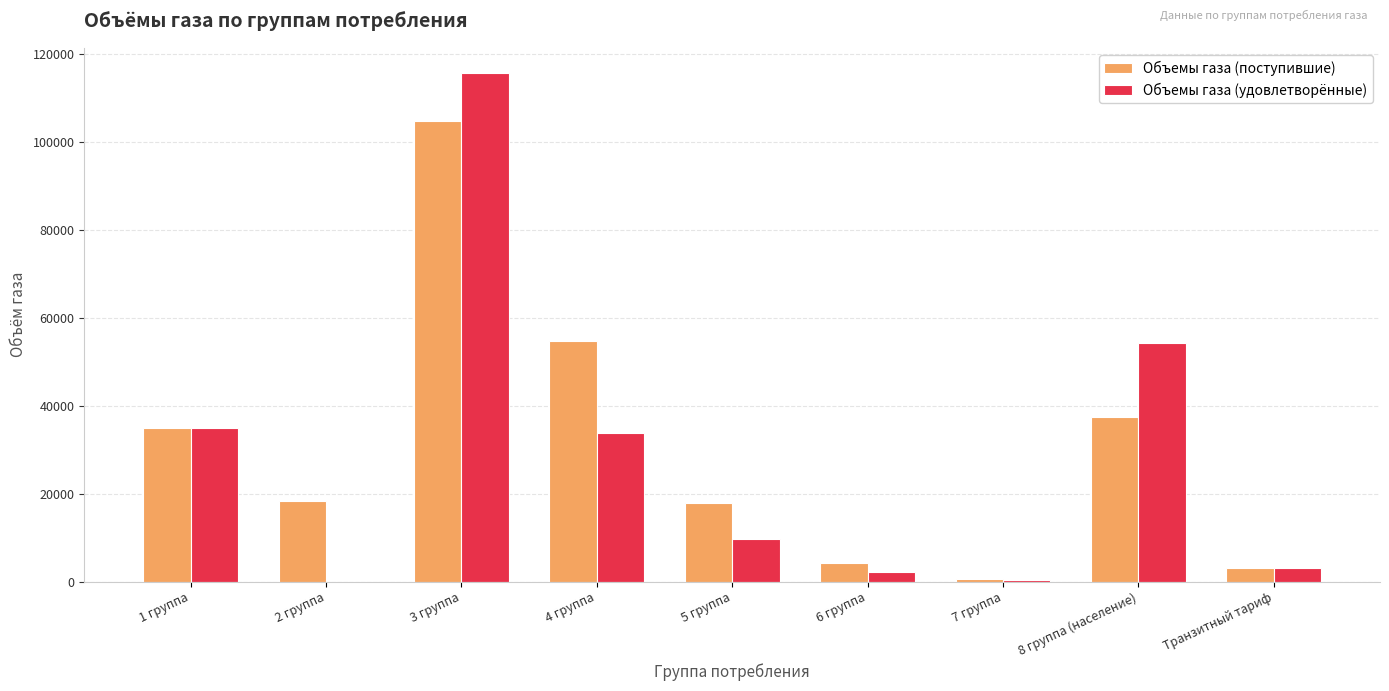

What is the sum of all Объемы газа (поступившие) values?

276113.6